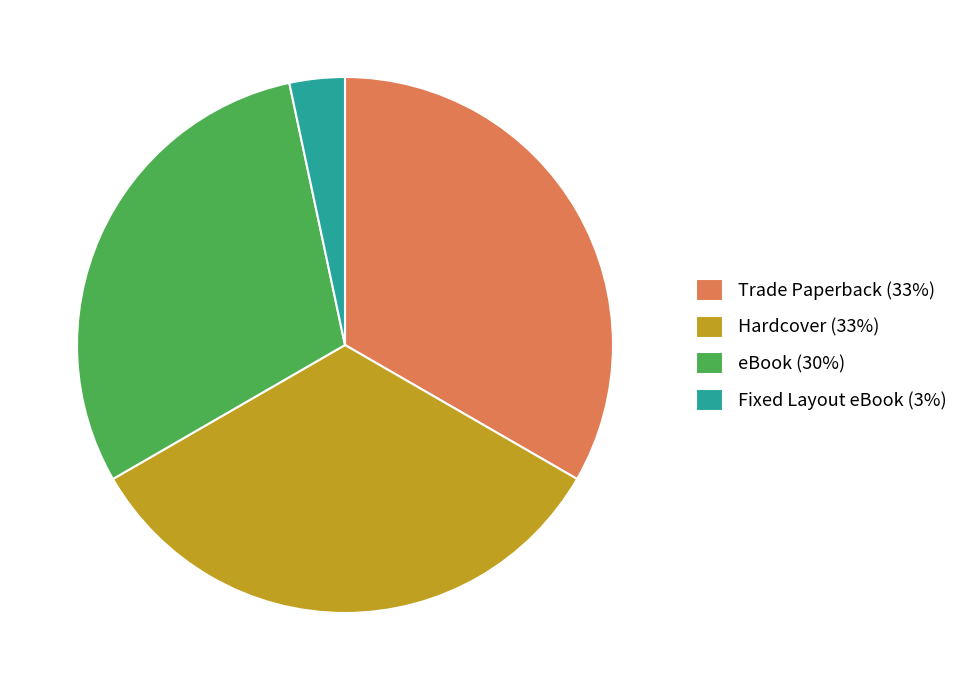

Is it true that Hardcover (33%) is 47% of the pie?

False